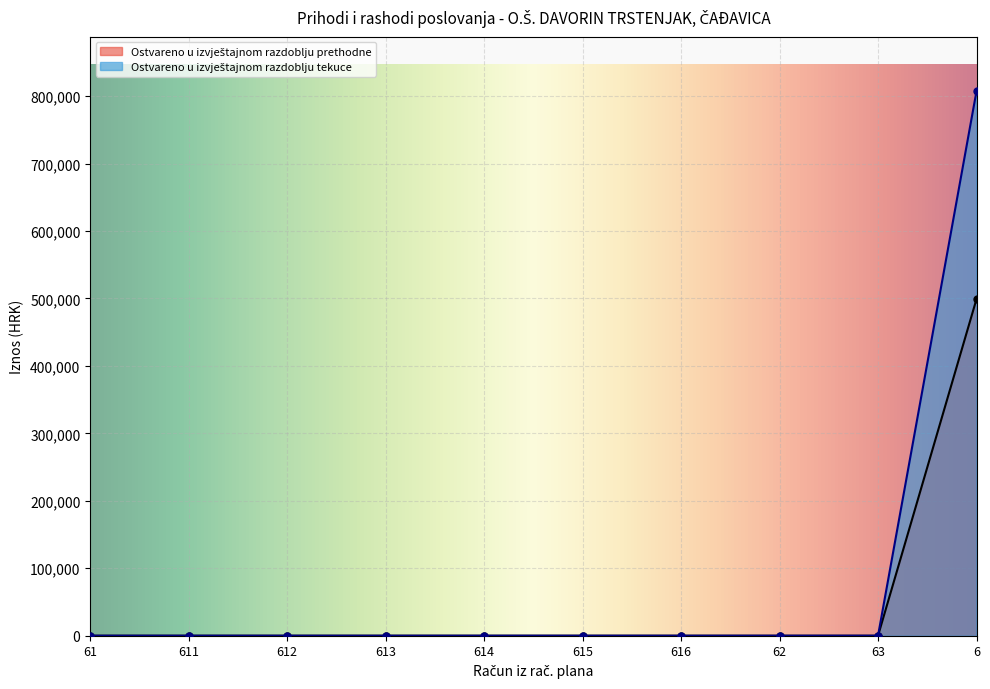

At which category is the sum across all series the highest?

6